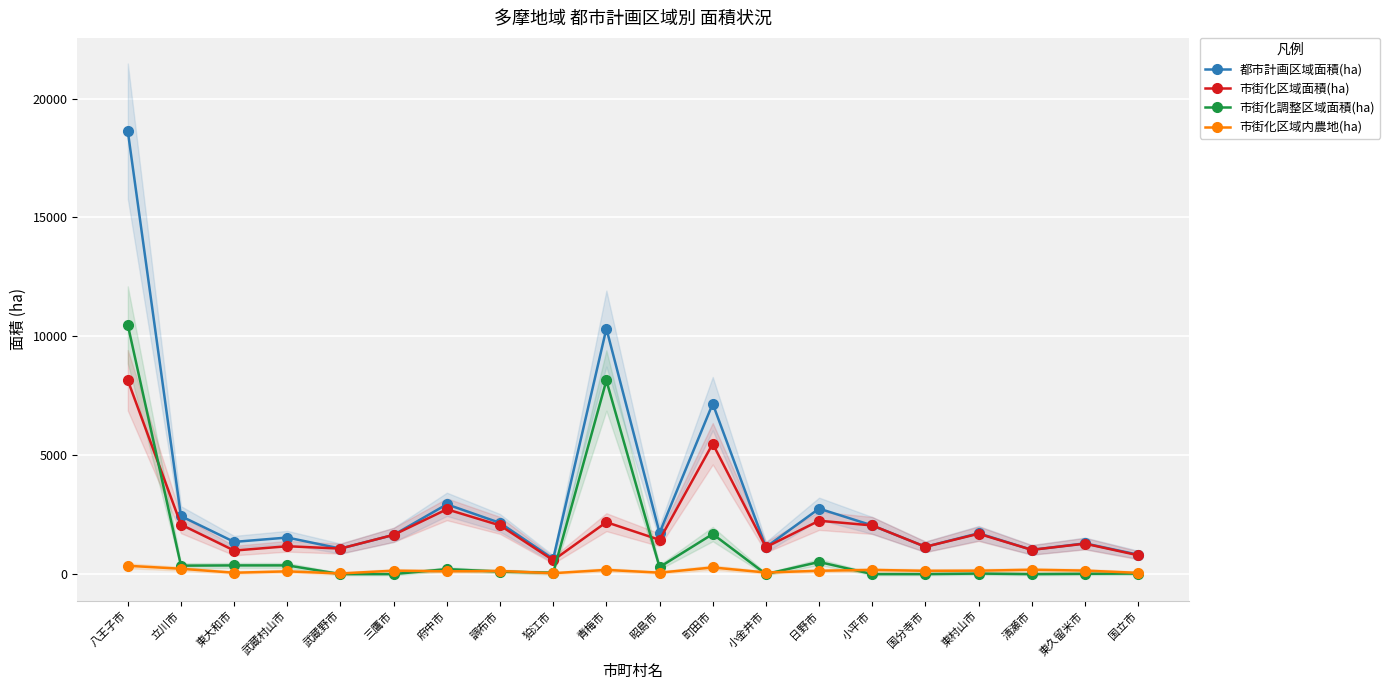

True or false: 市街化区域内農地(ha) and 都市計画区域面積(ha) cross at least once.

False